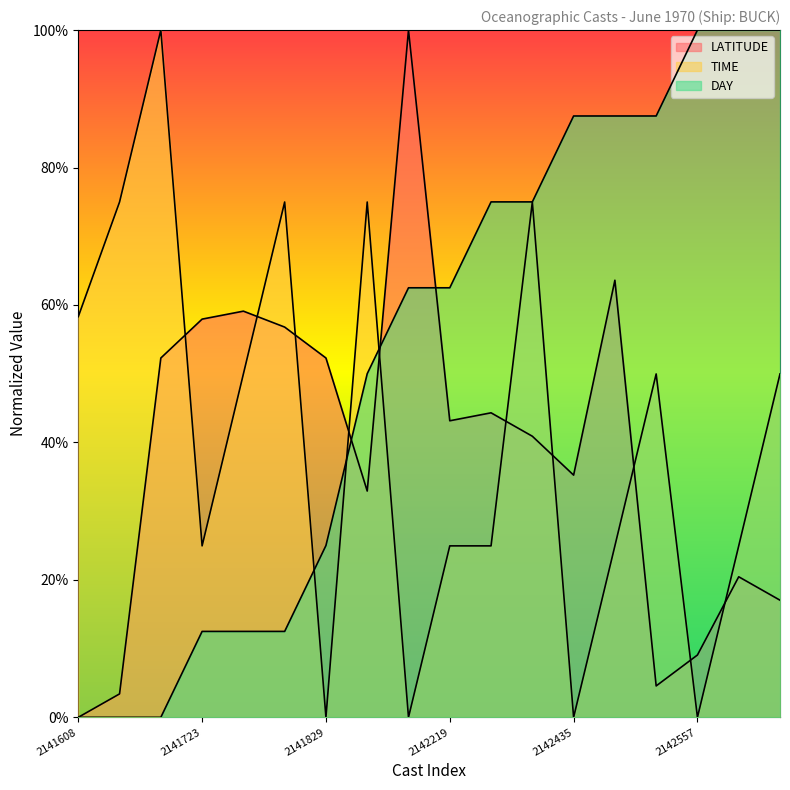

At how many categories does at least one series exceed 0?

18